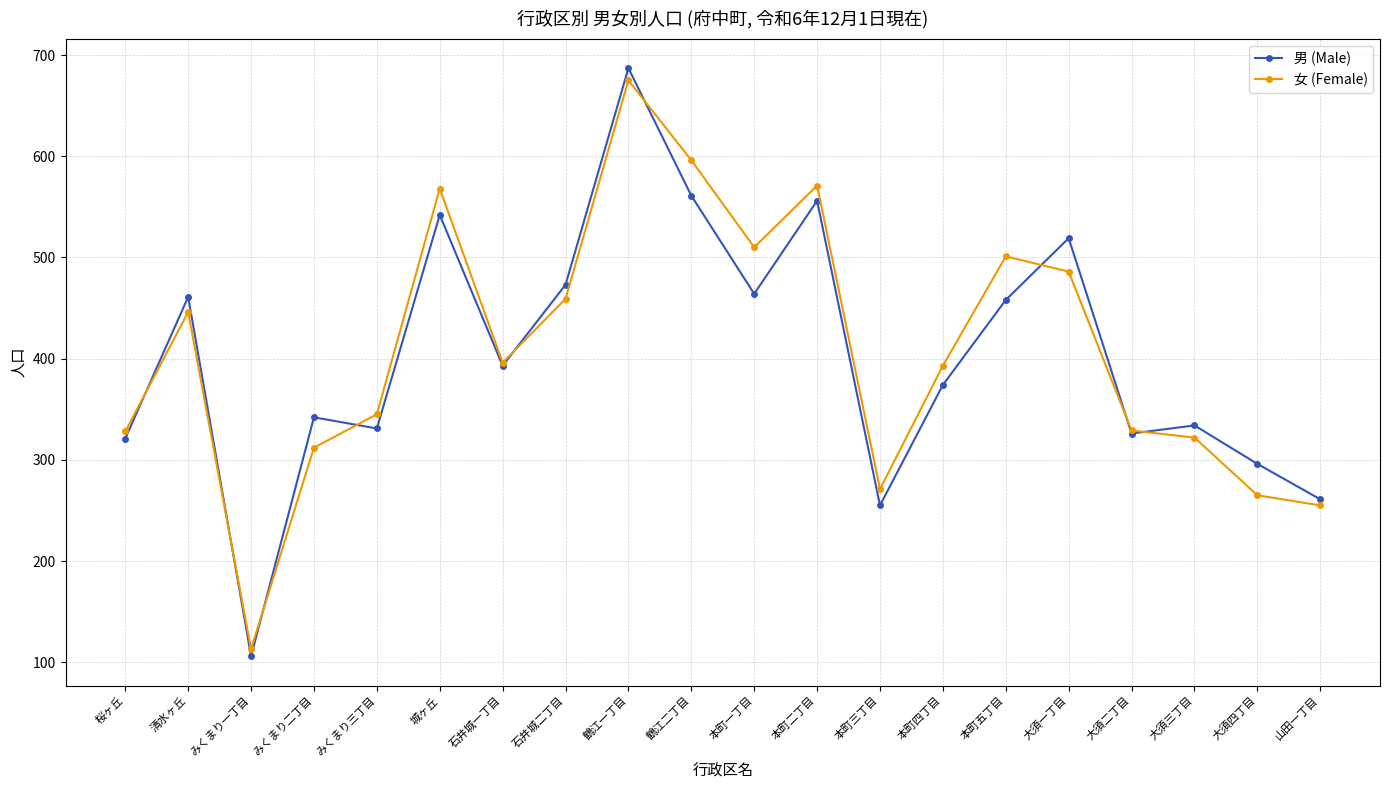

What is the total value across all series at 大須一丁目?

1005